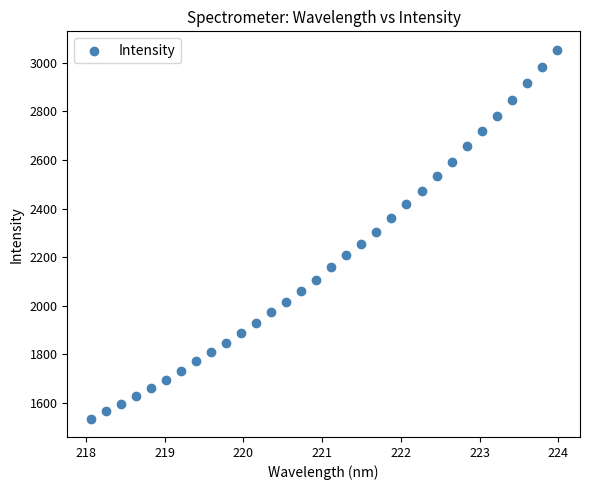

What is the range of X values (max minus min)?

5.9